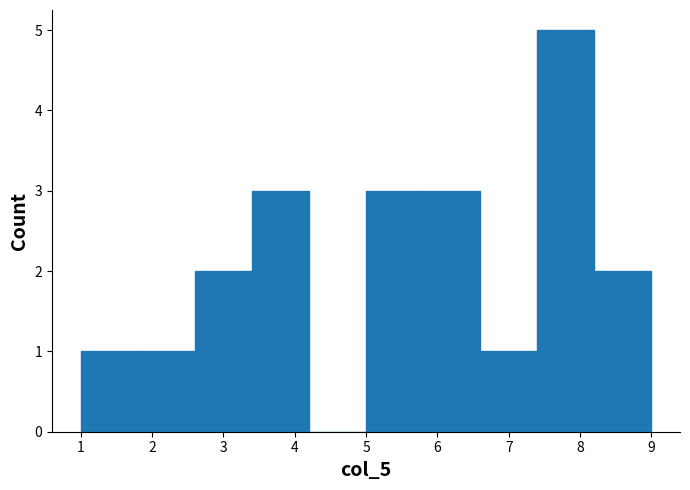

Reading left to right, transcribe this chart: for each bar, give the range it covers on the x-axis and its height. The values are not printed on the chart, so give them approximately, as read against the axis.

1.0 to 1.8: 1
1.8 to 2.6: 1
2.6 to 3.4: 2
3.4 to 4.2: 3
4.2 to 5.0: 0
5.0 to 5.8: 3
5.8 to 6.6: 3
6.6 to 7.4: 1
7.4 to 8.2: 5
8.2 to 9.0: 2